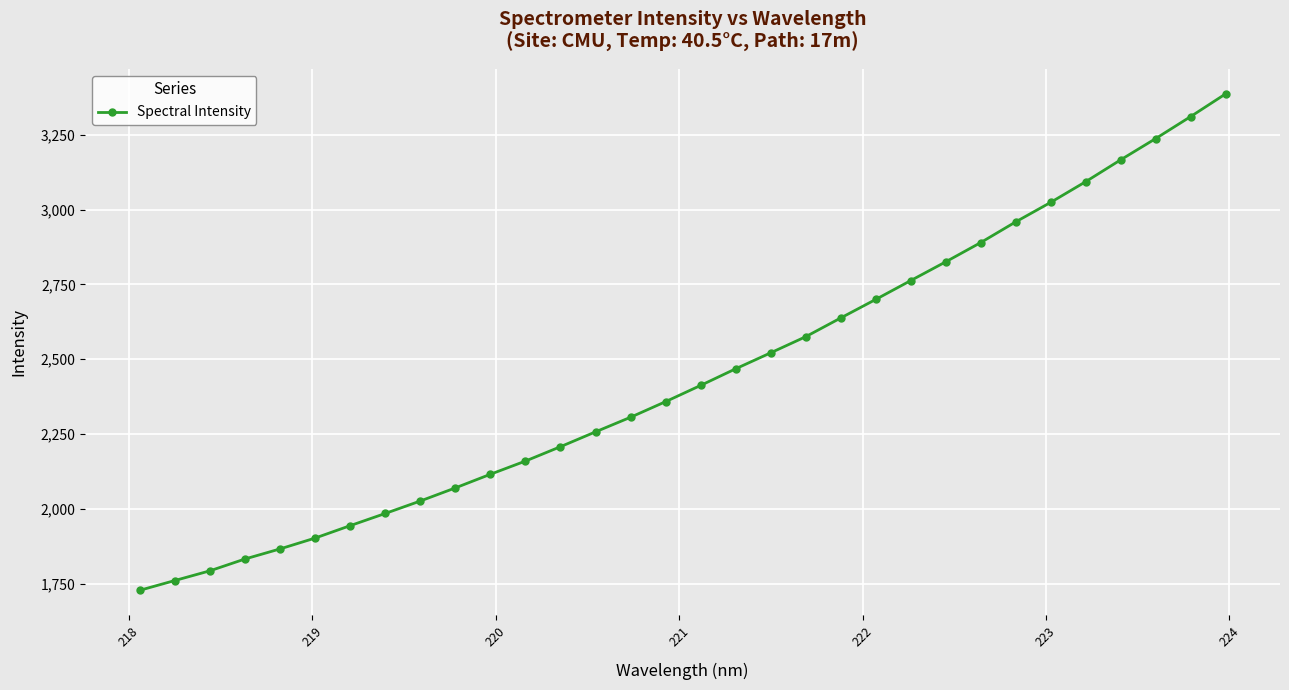

What is the value of the 16th point from the left?

2358.3